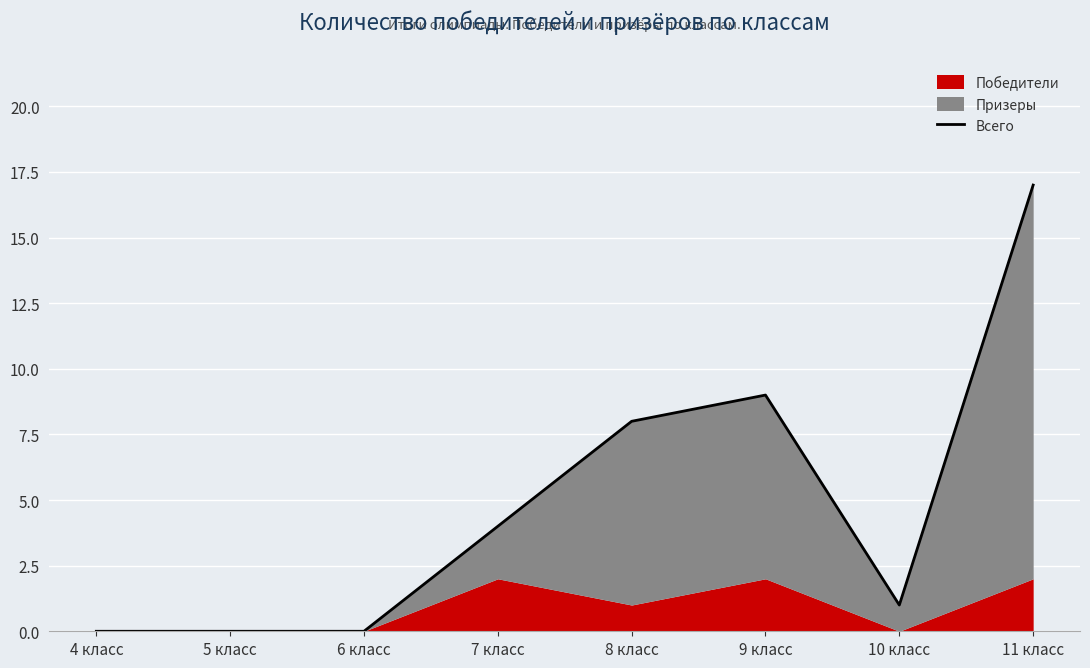

What is the sum of all values?

39